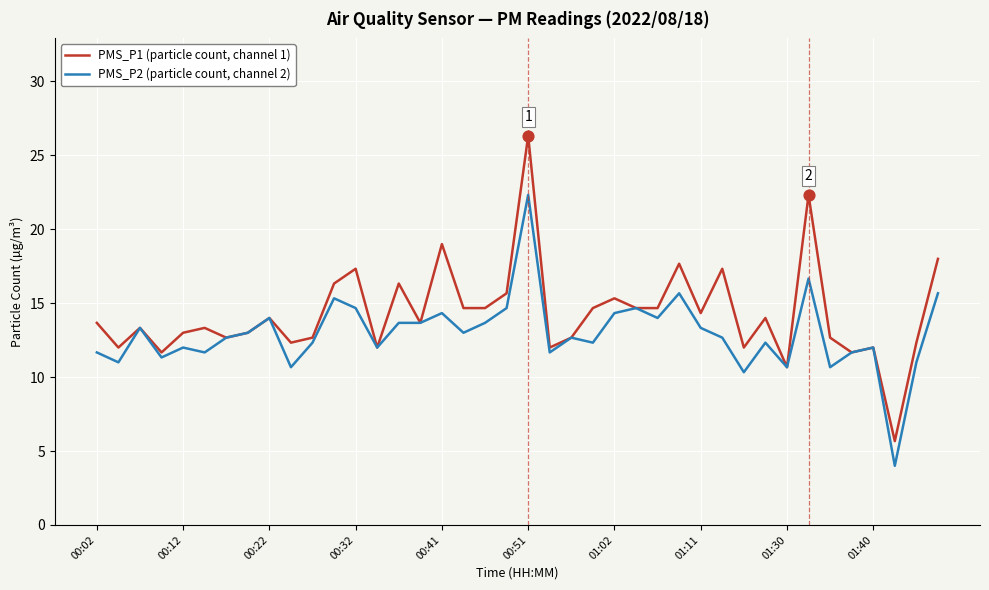

Which series has the largest range (max minus min)?

PMS_P1 (particle count, channel 1)